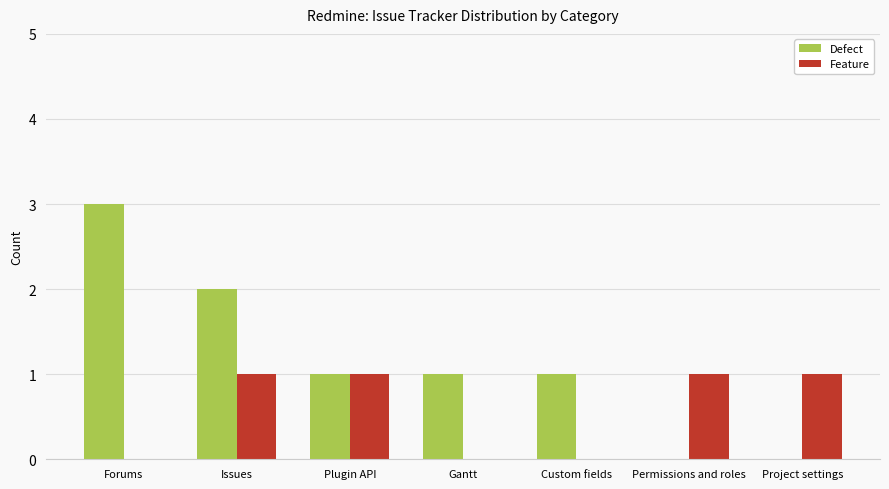

Is the value of Defect at Permissions and roles greater than the value of Feature at Project settings?

No